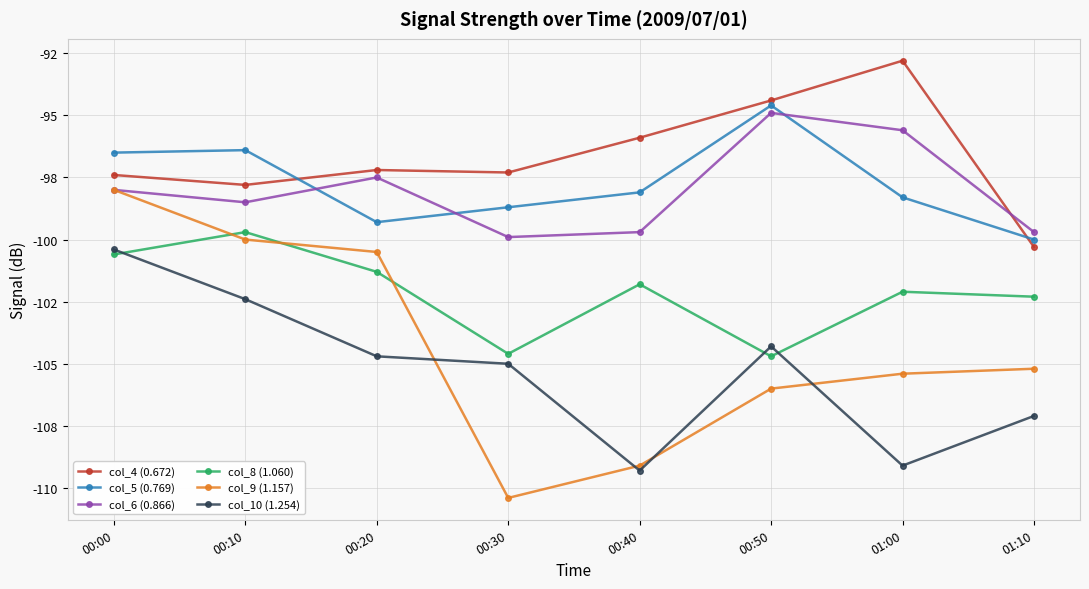

Is this an area chart (filled region under the line)?

No